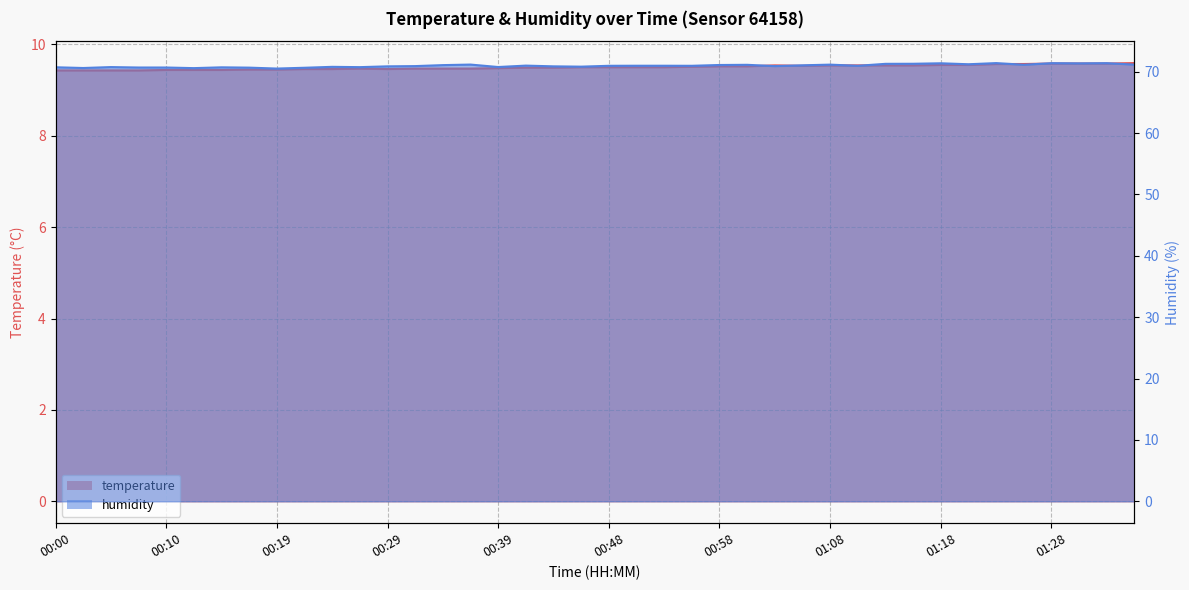

Which series has the largest total across all categories?

humidity